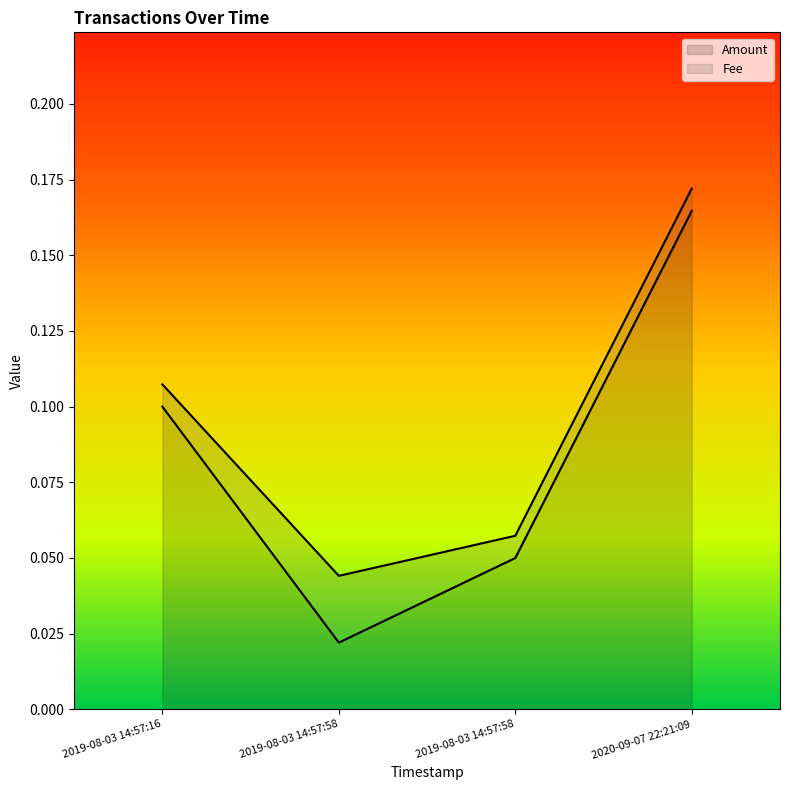

List the labels in order of value, smallest first.

2019-08-03 14:57:58, 2019-08-03 14:57:58, 2019-08-03 14:57:16, 2020-09-07 22:21:09